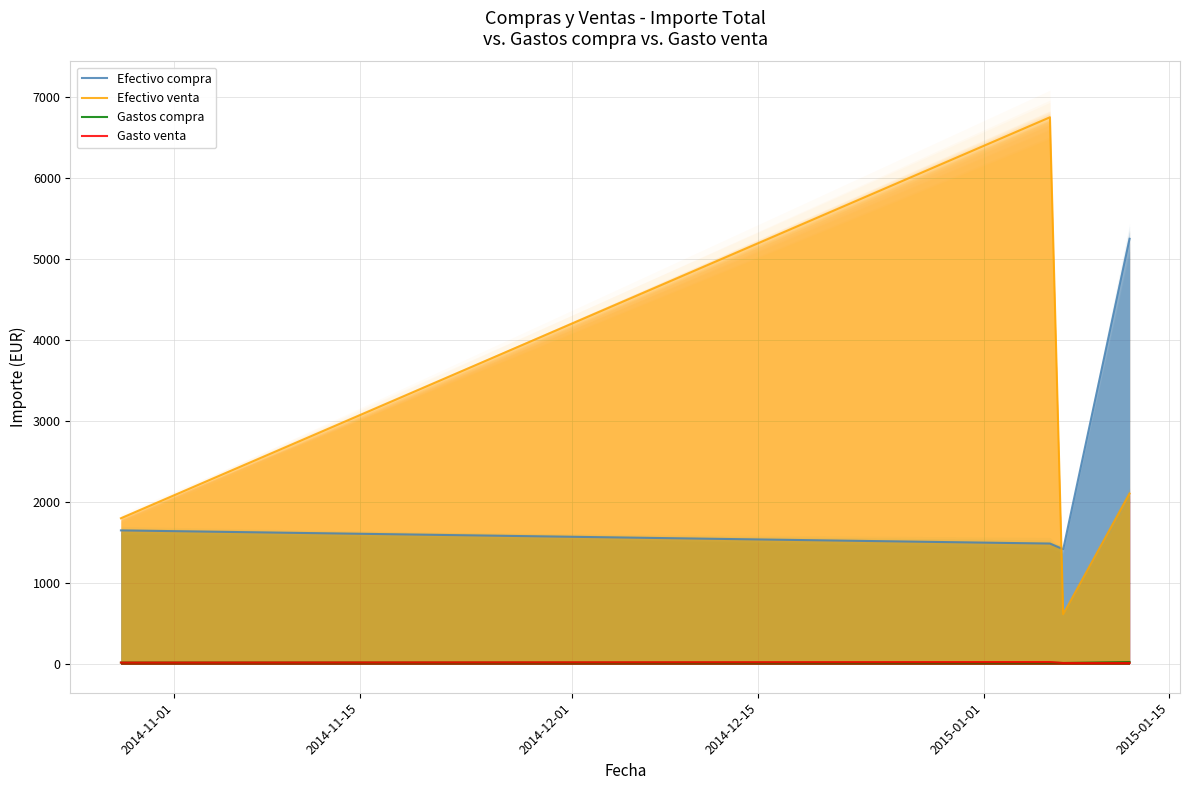

At how many categories does at least one series exceed 4180?

2